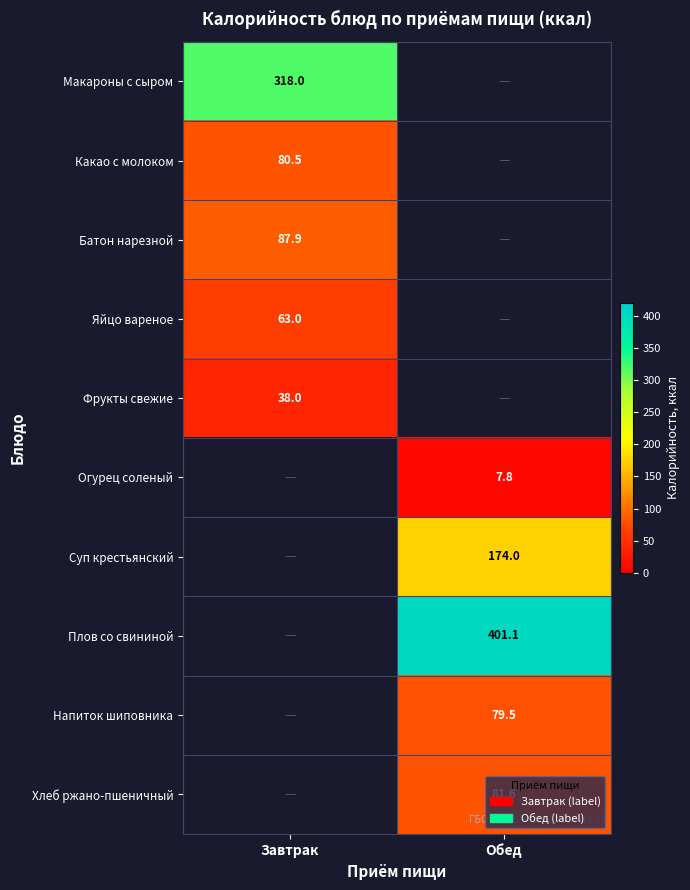

The value of Суп крестьянский at Обед is 174.0. True or false?

True